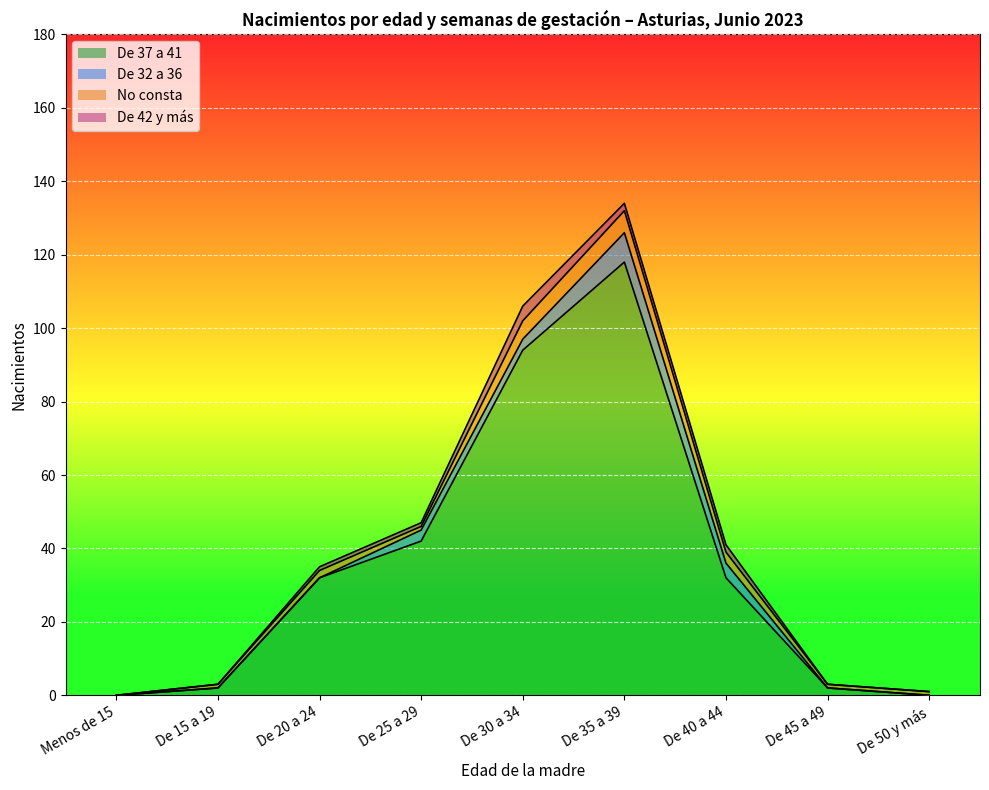

Which series ends up on top after the final intersection of No consta and De 32 a 36?

No consta